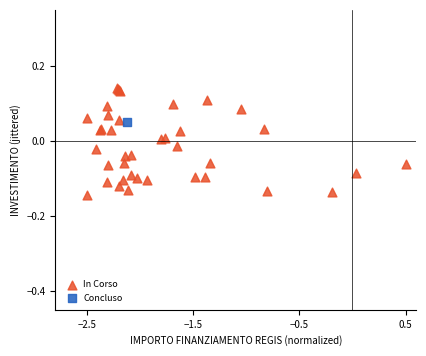

What are all the series names shown in the legend?

In Corso, Concluso